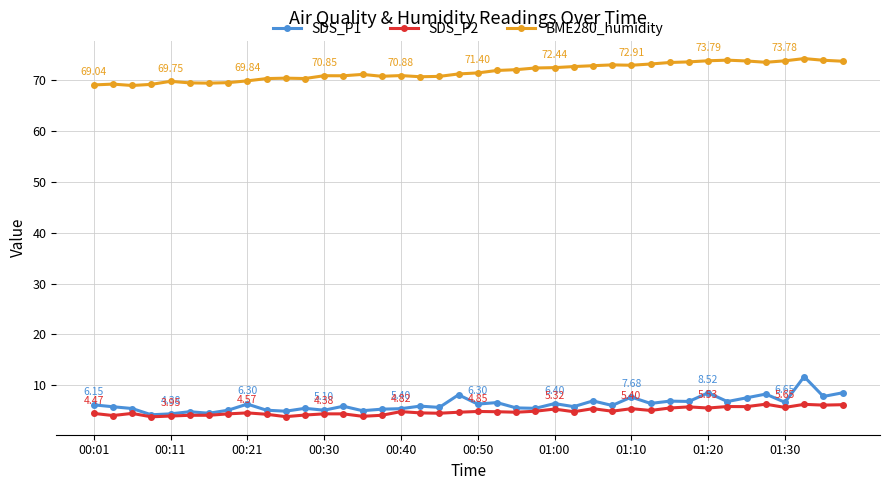

Does the chart display data point markers on the line(s)?

Yes